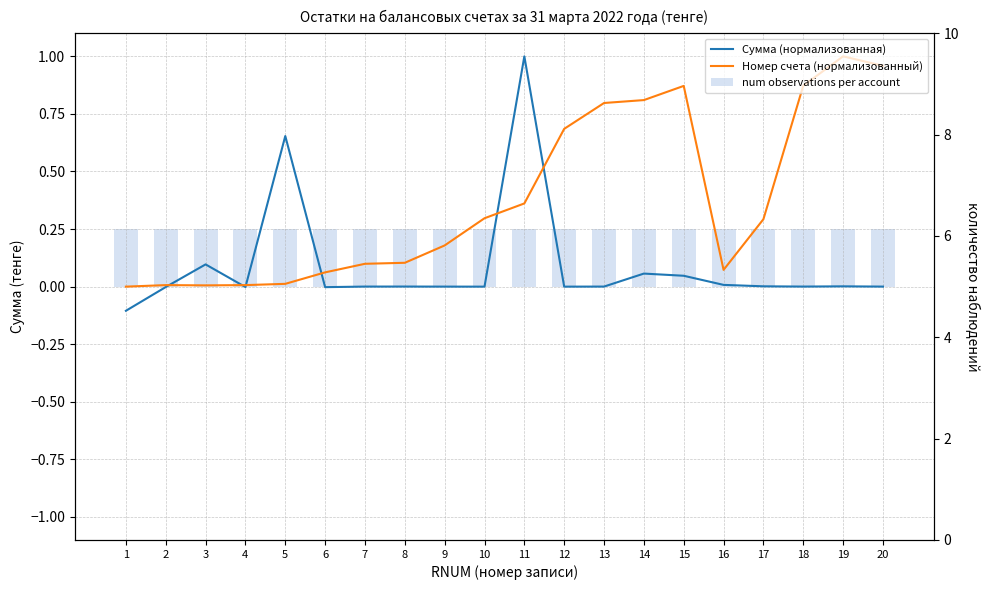

Is the value of Номер счета (нормализованный) at 17 greater than the value of num observations per account at 2?

Yes